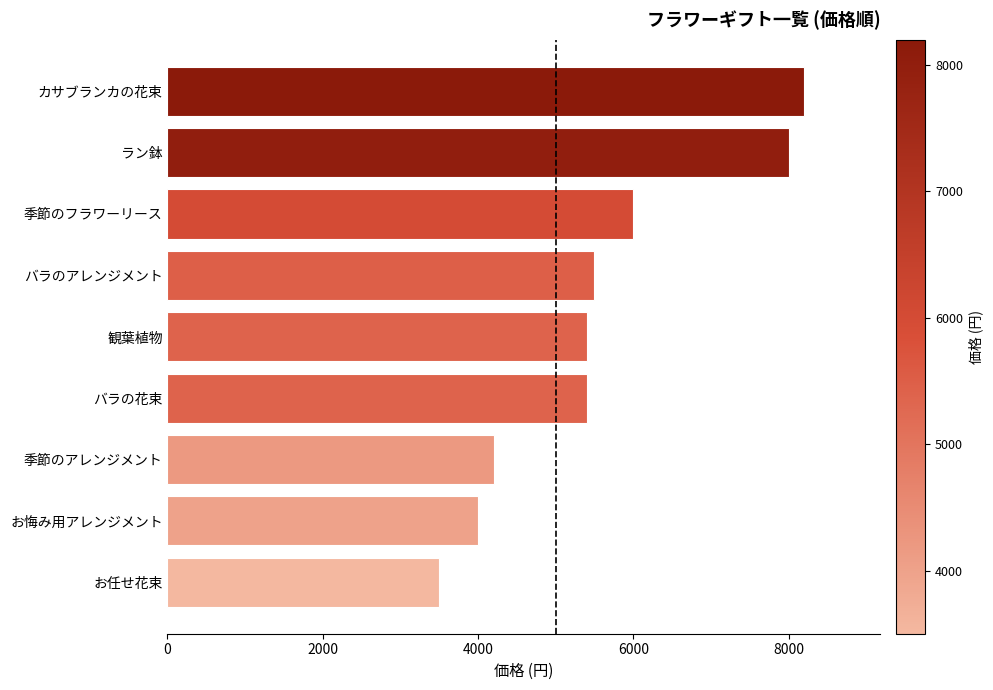

Approximately how many times larger is the value at 観葉植物 compared to お任せ花束?

1.5